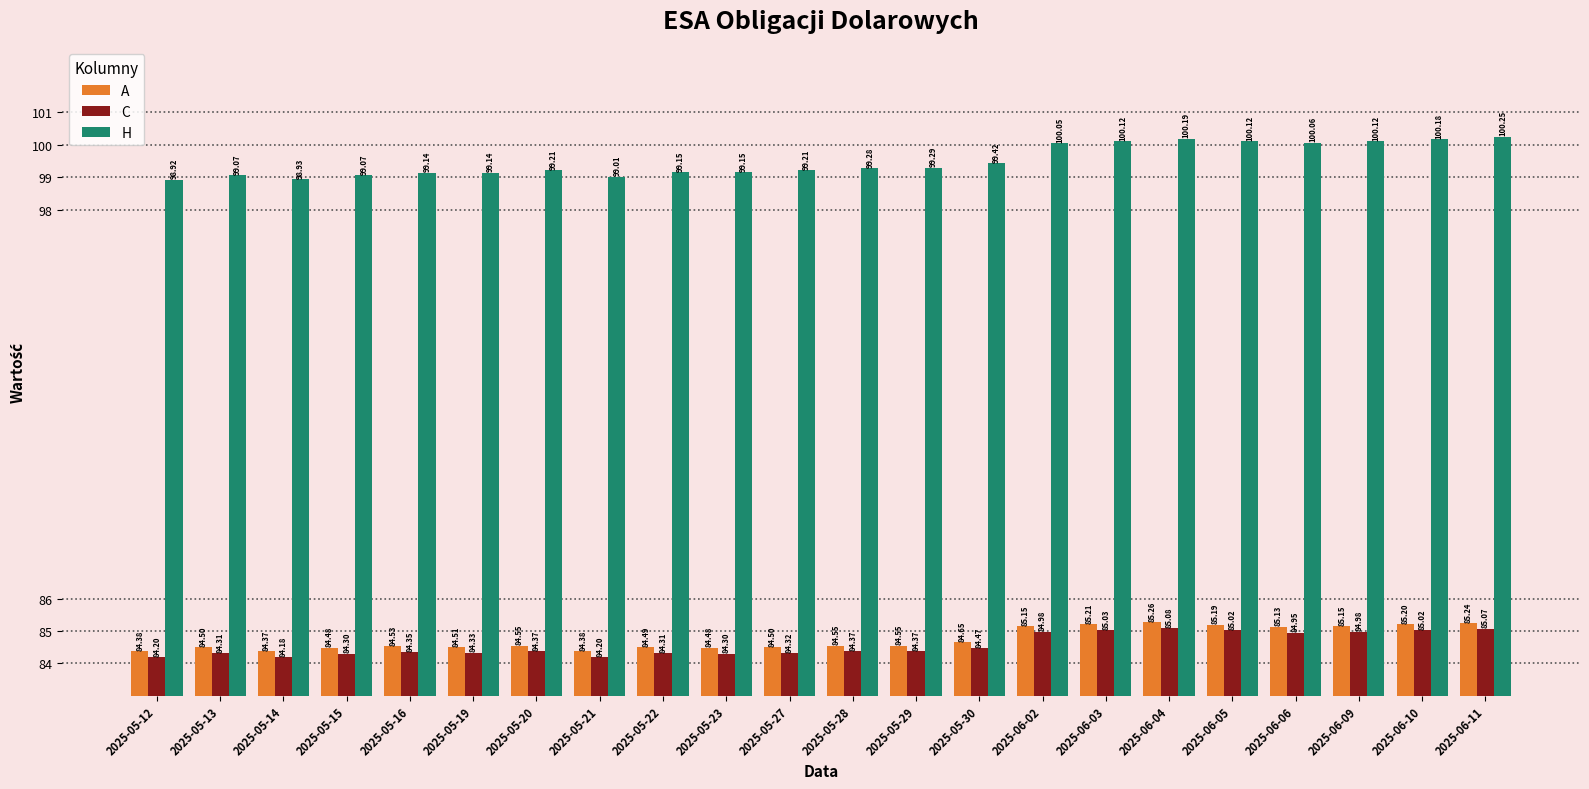

What is the spread (max minus min) of values at 2025-05-29?

14.9